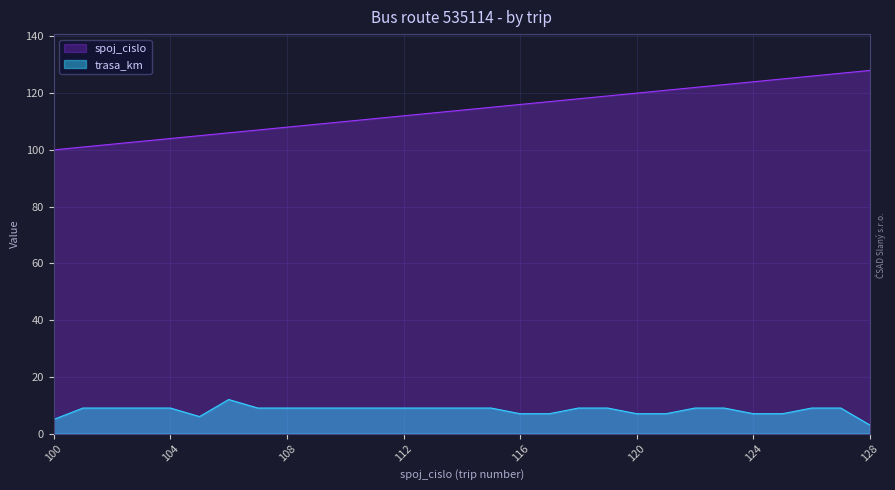

What is the minimum value shown in the chart?

3